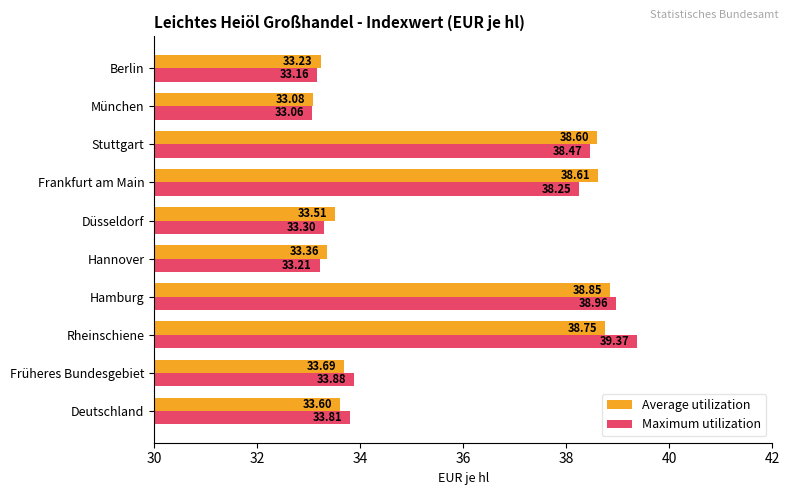

What is the average value of the Average utilization series?

35.5